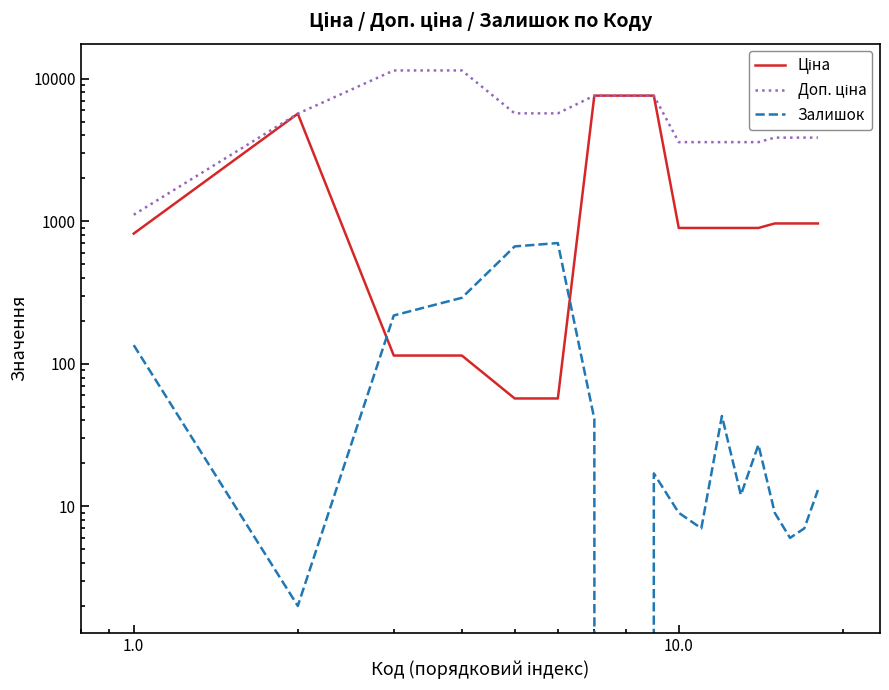

What is the difference between the maximum and minimum values in the Залишок series?

702.0